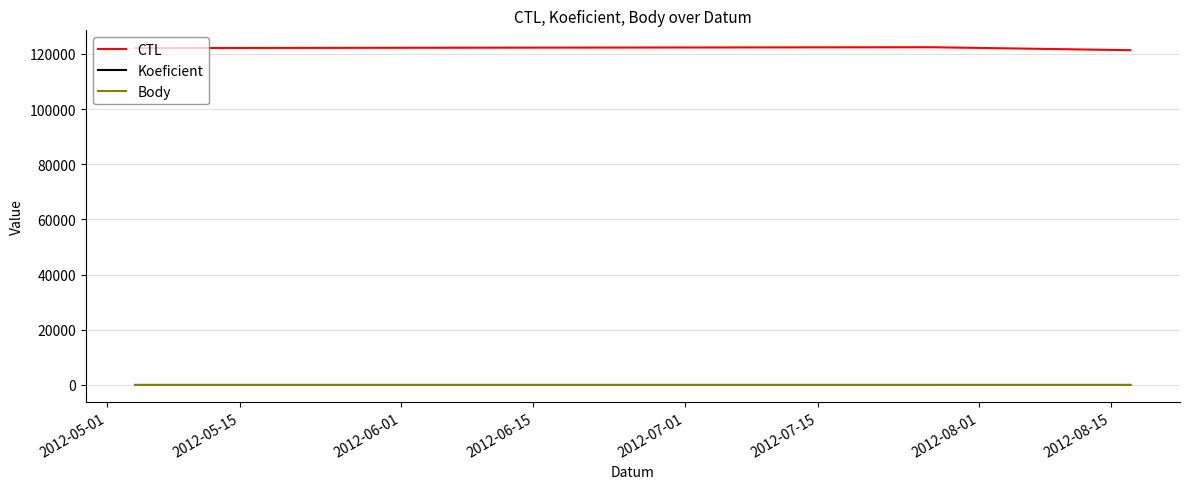

What is the greatest value displayed?

122411